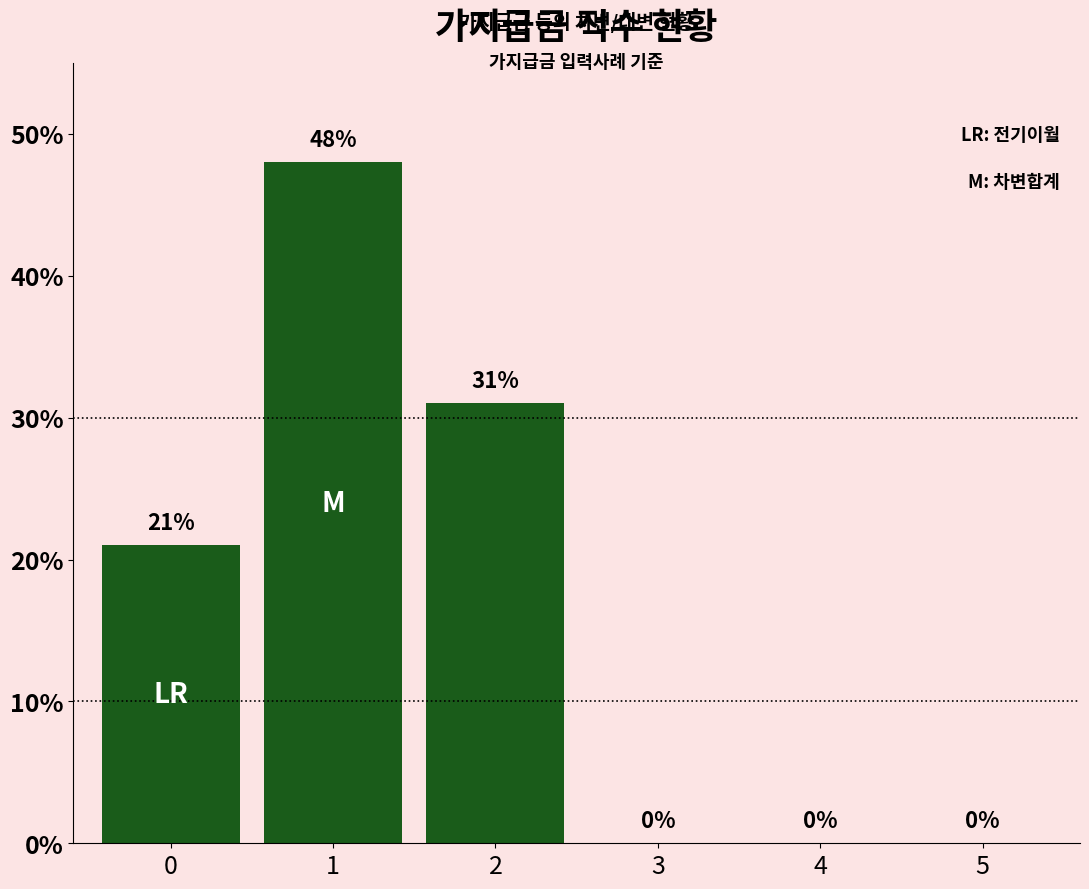

What is the difference between the values at 1 and 0?

27